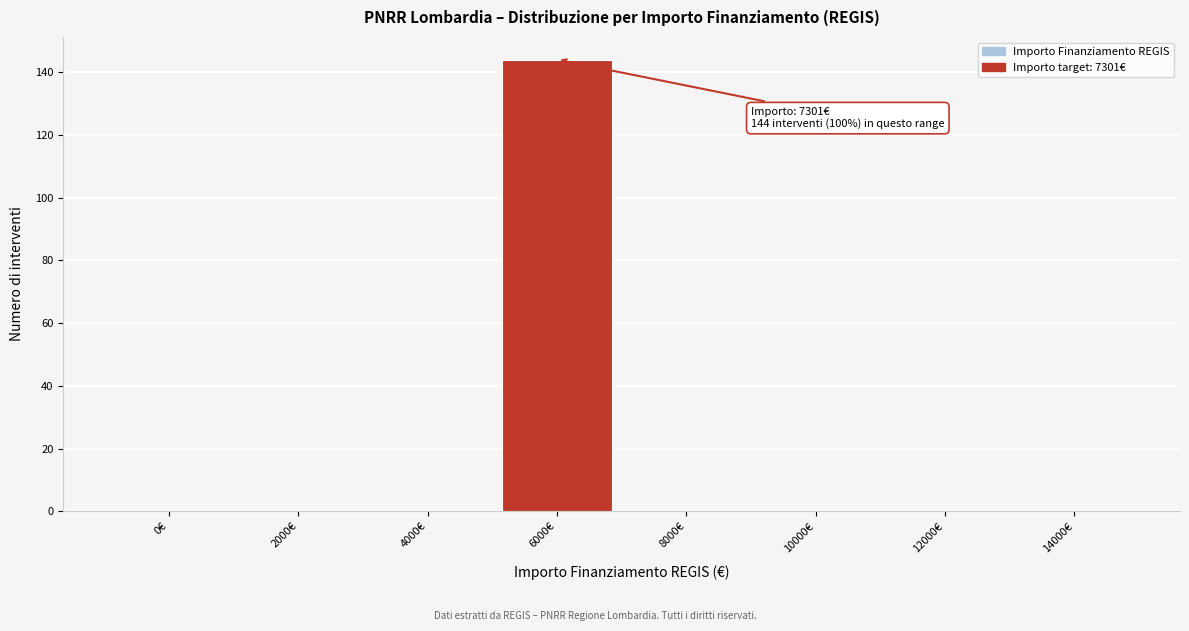

Reading left to right, transcribe all the data shown in this chart.

0€=0	2000€=0	4000€=0	6000€=144	8000€=0	10000€=0	12000€=0	14000€=0